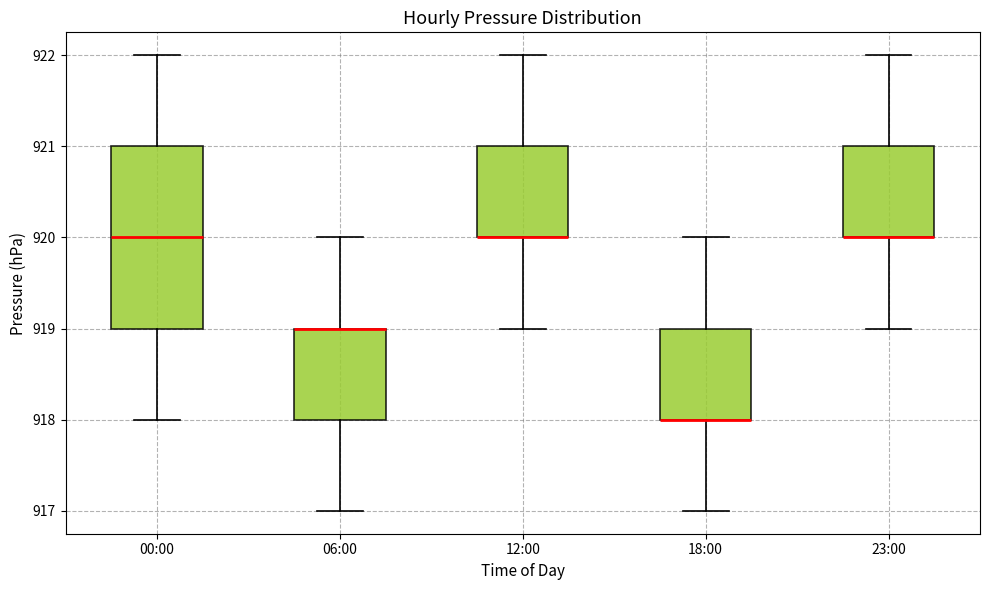

Reading left to right, transcribe this box plot: for each box, give where its median line is, the range the box spans, and where its two whiskers end, as read against the y-axis. The values are not printed on the chart, so give them approximately, as read against the axis.

00:00: median 920, box 919 to 921, whiskers 918 to 922
06:00: median 919 (drawn on the box's upper edge), box 918 to 919, whiskers 917 to 920
12:00: median 920 (drawn on the box's lower edge), box 920 to 921, whiskers 919 to 922
18:00: median 918 (drawn on the box's lower edge), box 918 to 919, whiskers 917 to 920
23:00: median 920 (drawn on the box's lower edge), box 920 to 921, whiskers 919 to 922